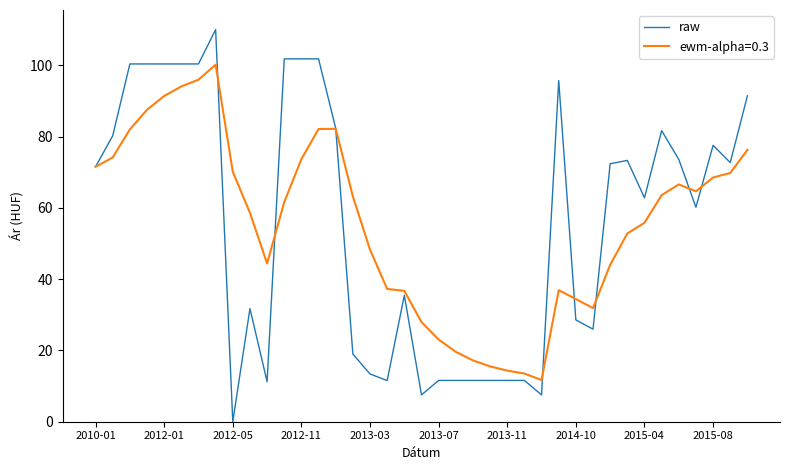

What is the highest value of the ewm-alpha=0.3 series?

100.2